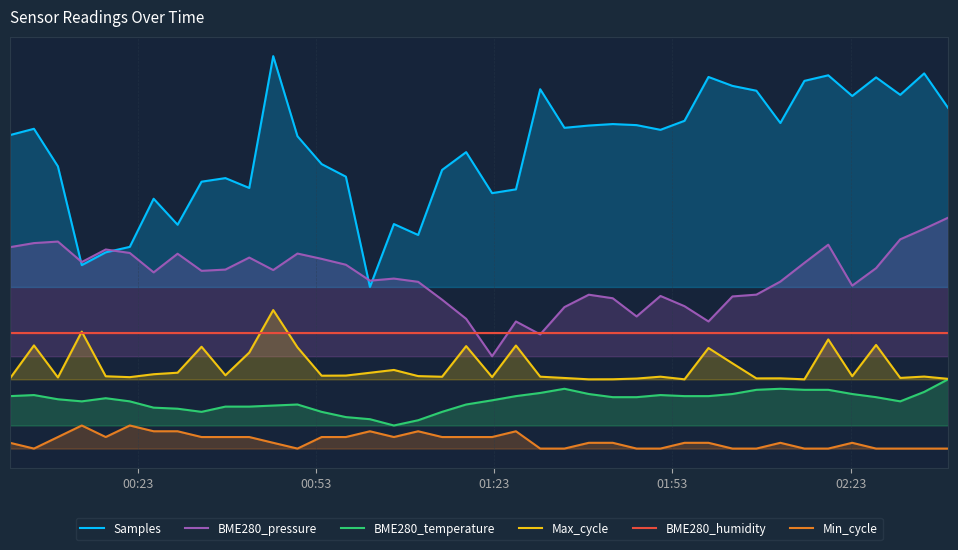

Does the chart display data point markers on the line(s)?

No